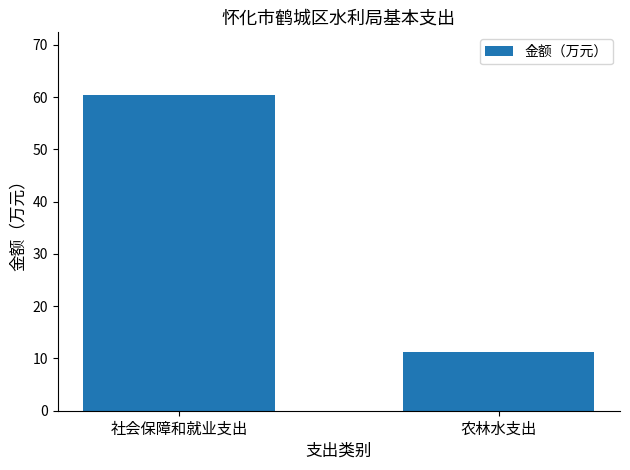

What is the greatest value displayed?

60.3